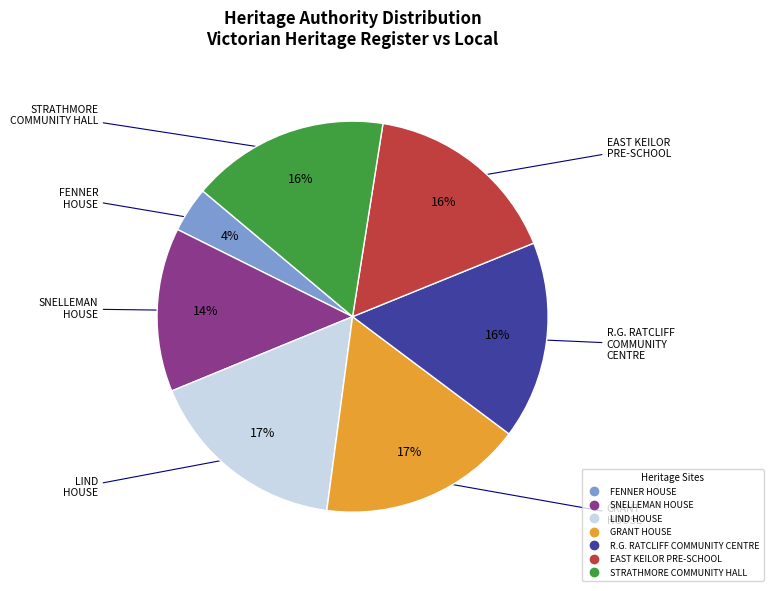

To the nearest percent, what is the average slice percentage?

14%